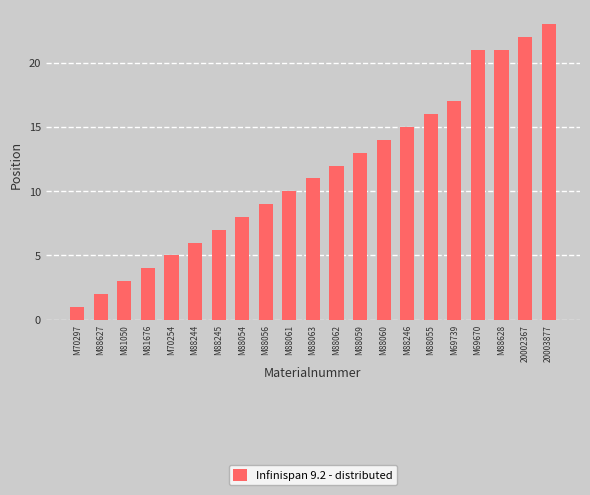

How many data points are less than 11?

10